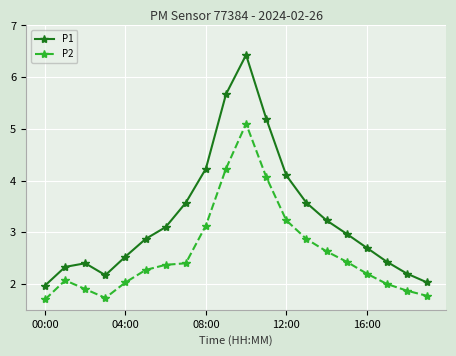

What is the minimum value shown in the chart?

1.7